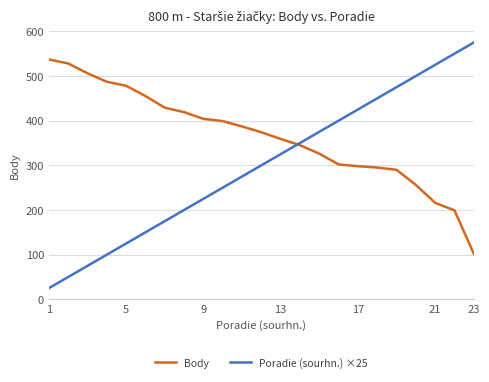

What is the minimum value for Body?

102